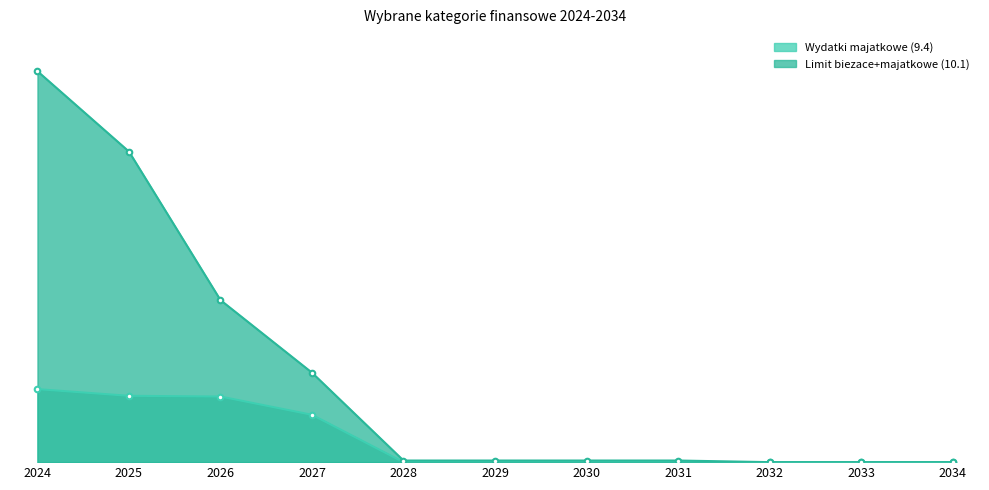

What is the difference between the highest and lowest values at 2030?

1438278.0